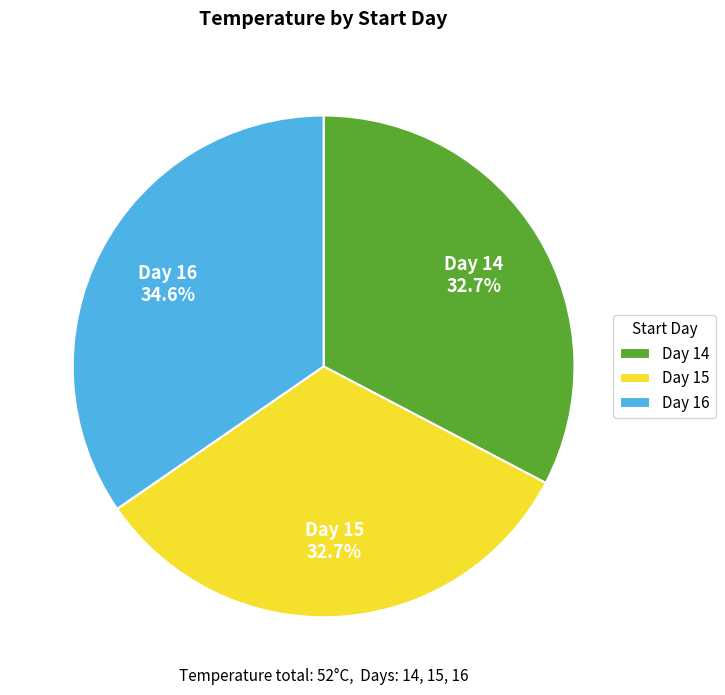

To the nearest percent, what is the difference between the largest and smallest slice percentages?

2%